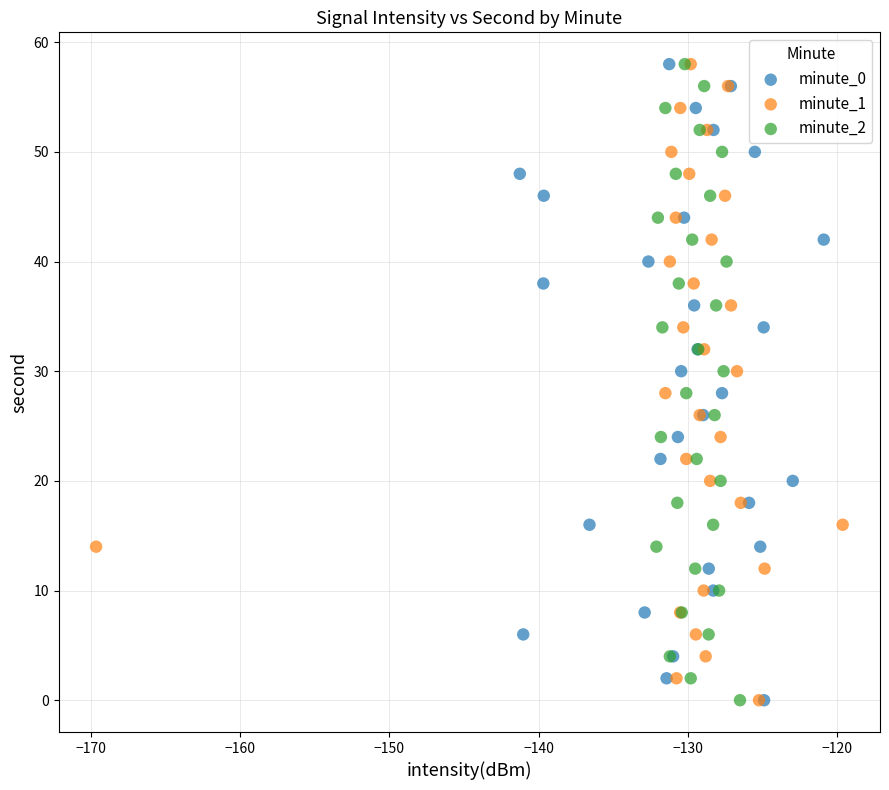

What are all the series names shown in the legend?

minute_0, minute_1, minute_2